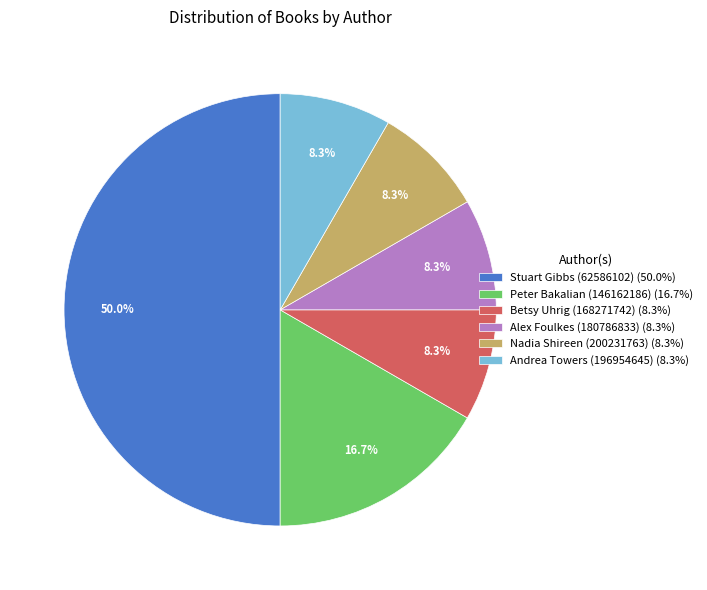

To the nearest percent, what is the difference between the largest and smallest slice percentages?

42%